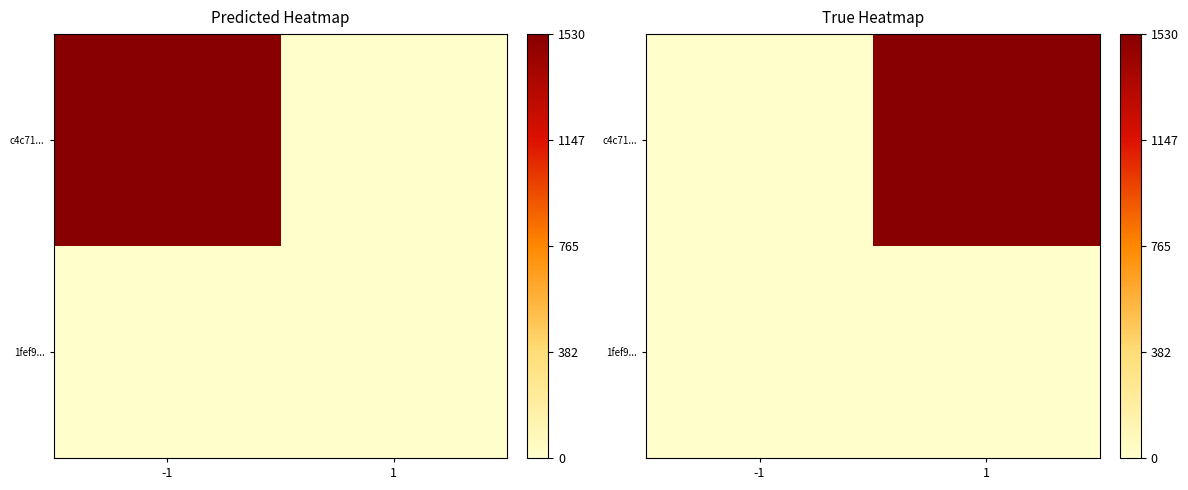

Which series changed the most between -1 and 1?

c4c71...